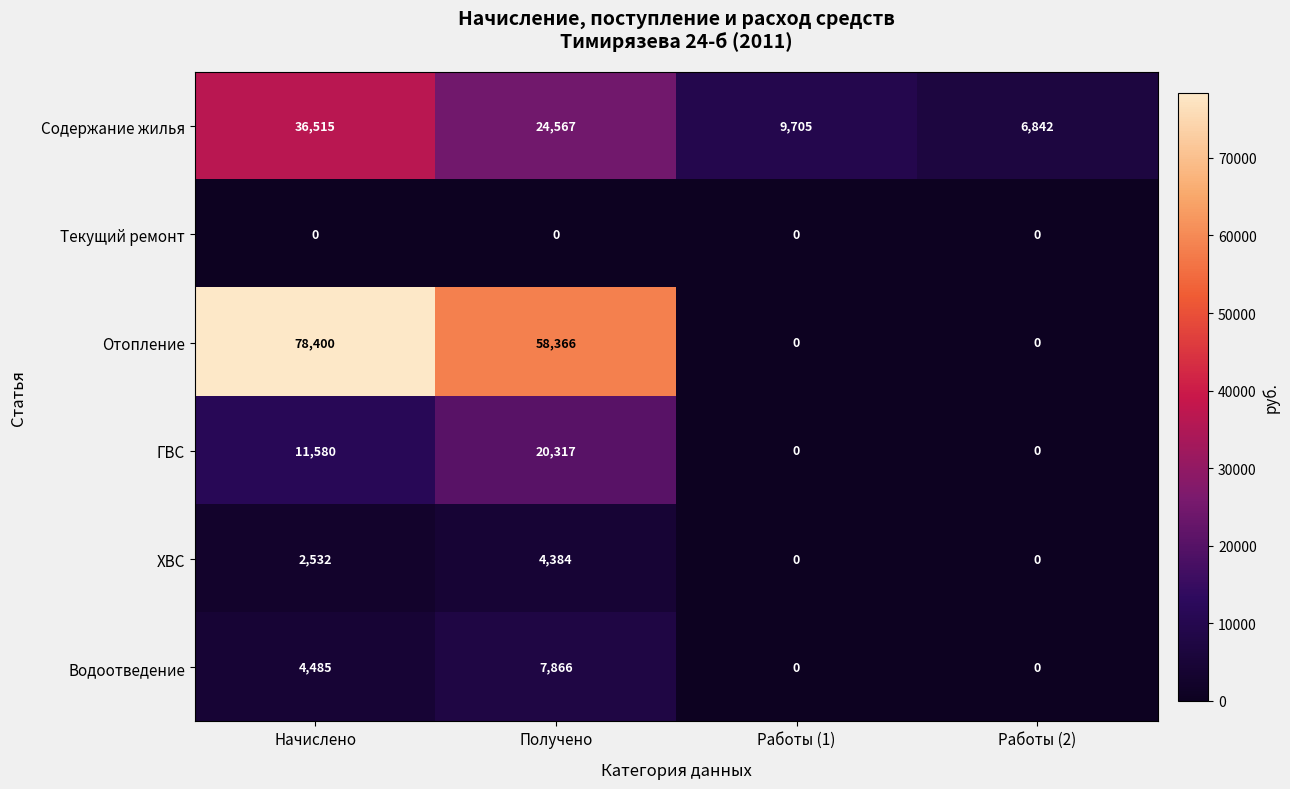

What is the difference between the ГВС values at Получено and Начислено?

8737